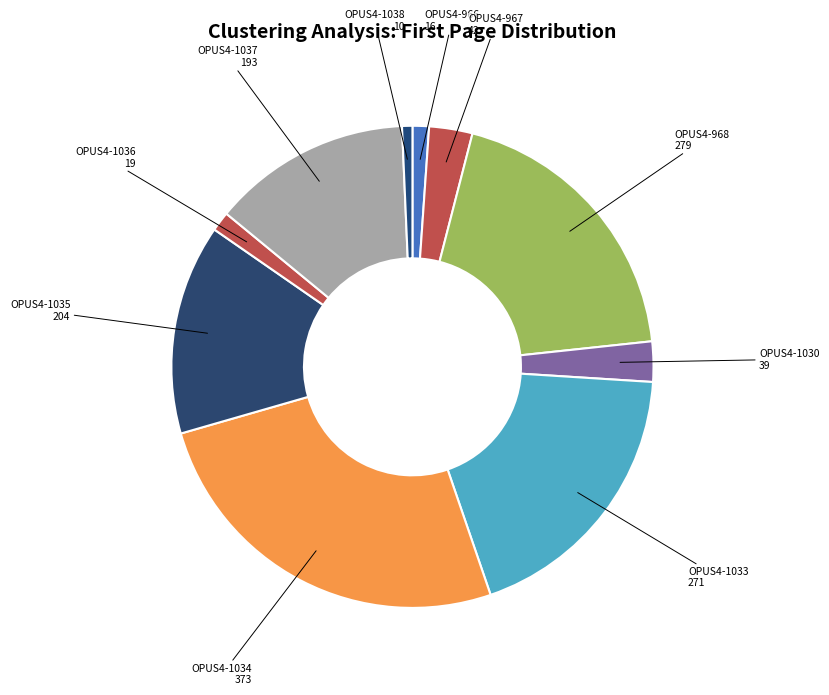

The OPUS4-1037 slice represents 13% of the pie. True or false?

True